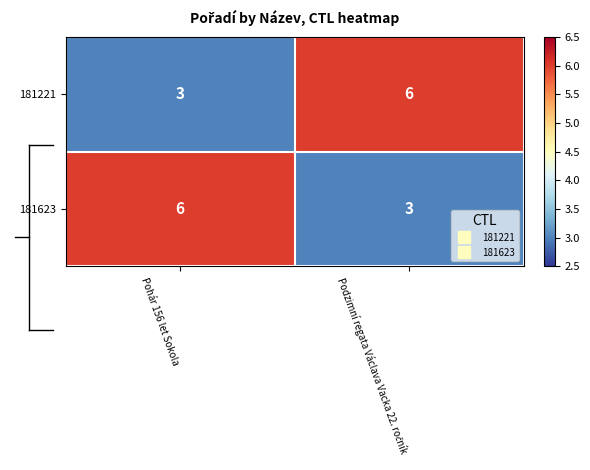

Reading left to right, transcribe all the data shown in this chart.

181221: 3	6
181623: 6	3